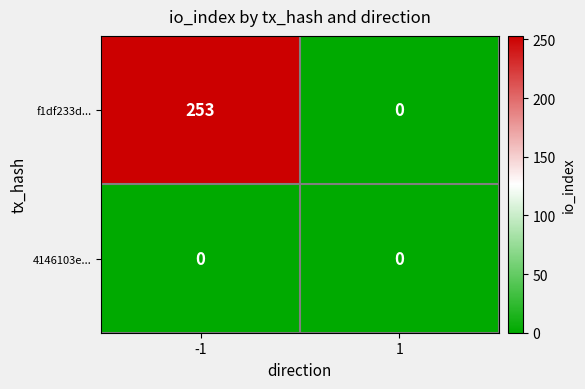

The value of f1df233d... at -1 is 97. True or false?

False